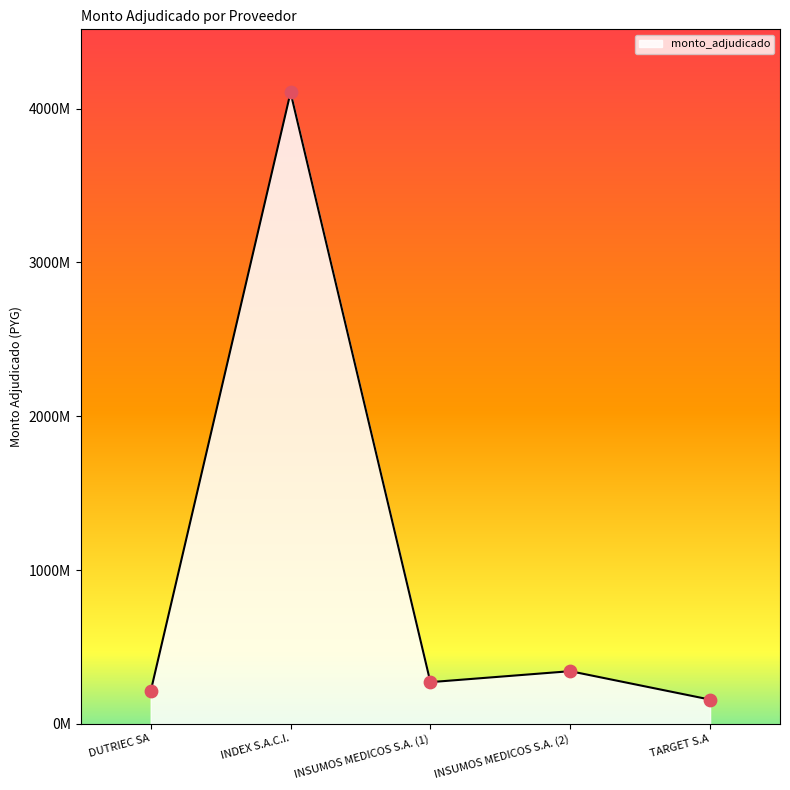

Which has a higher value, INSUMOS MEDICOS S.A. (2) or INDEX S.A.C.I.?

INDEX S.A.C.I.